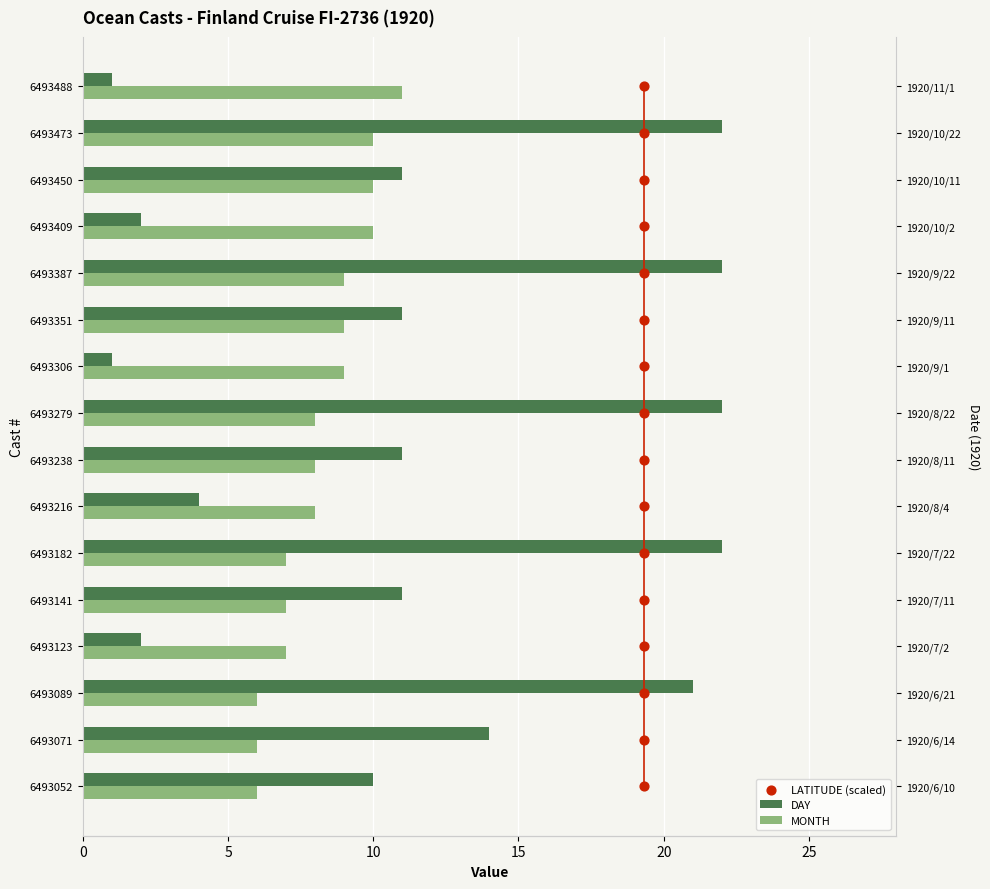

Which series reaches the minimum Y coordinate?

LATITUDE (scaled)